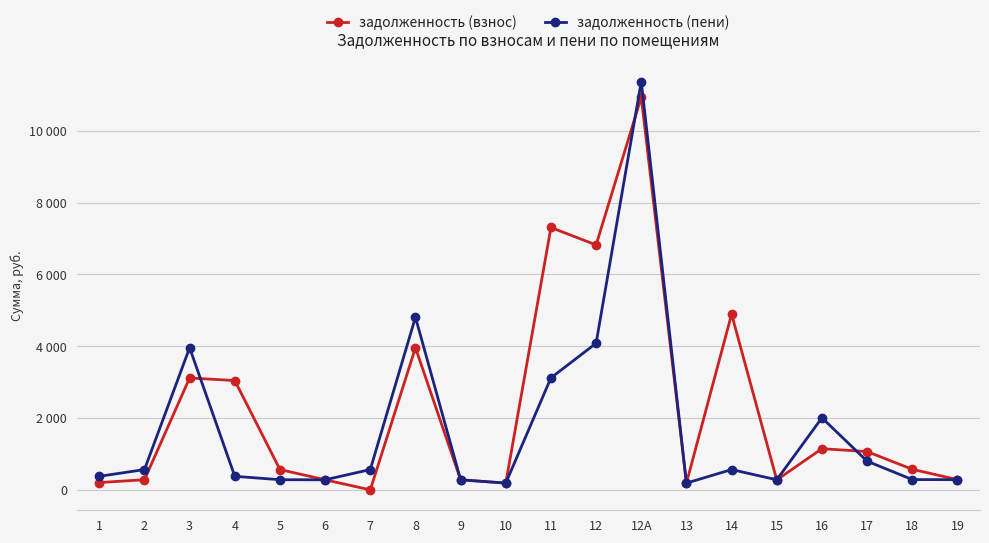

Reading left to right, what are all the values shown in this chart?

задолженность (взнос): 203.3	282.8	3116.4	3043.6	565.5	280.1	0.0	3958.5	280.1	188.4	7305.9	6819.9	10935.5	188.5	4893.8	276.1	1146.6	1065.4	573.3	284.1
задолженность (пени): 377.0	565.5	3956.9	377.0	282.8	280.1	565.5	4806.8	280.1	188.3	3119.0	4082.7	11370.3	188.5	565.5	280.1	2006.5	799.1	286.6	284.1